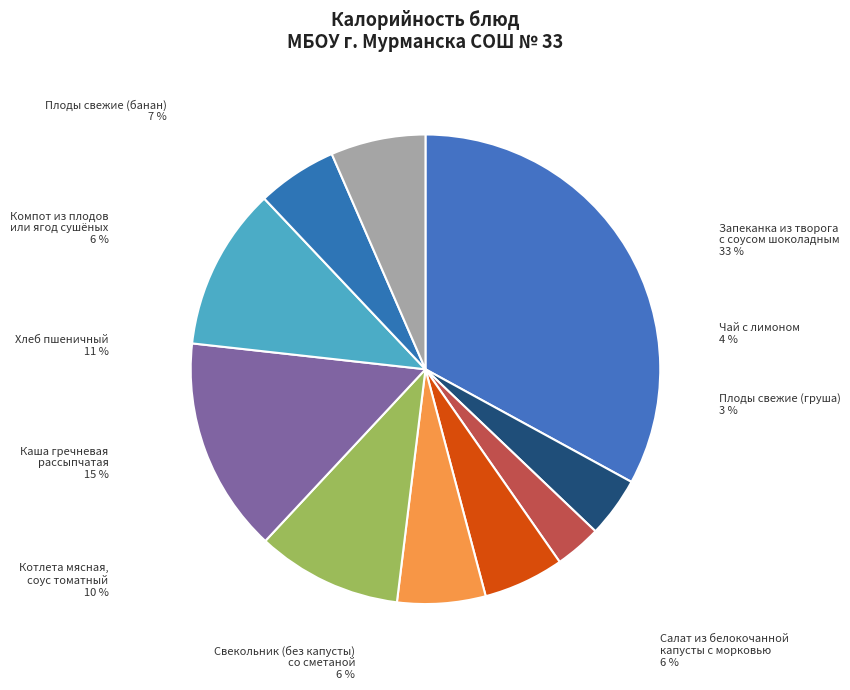

What percentage do Салат из белокочанной
капусты с морковью and Плоды свежие (груша) together represent?

8.8%